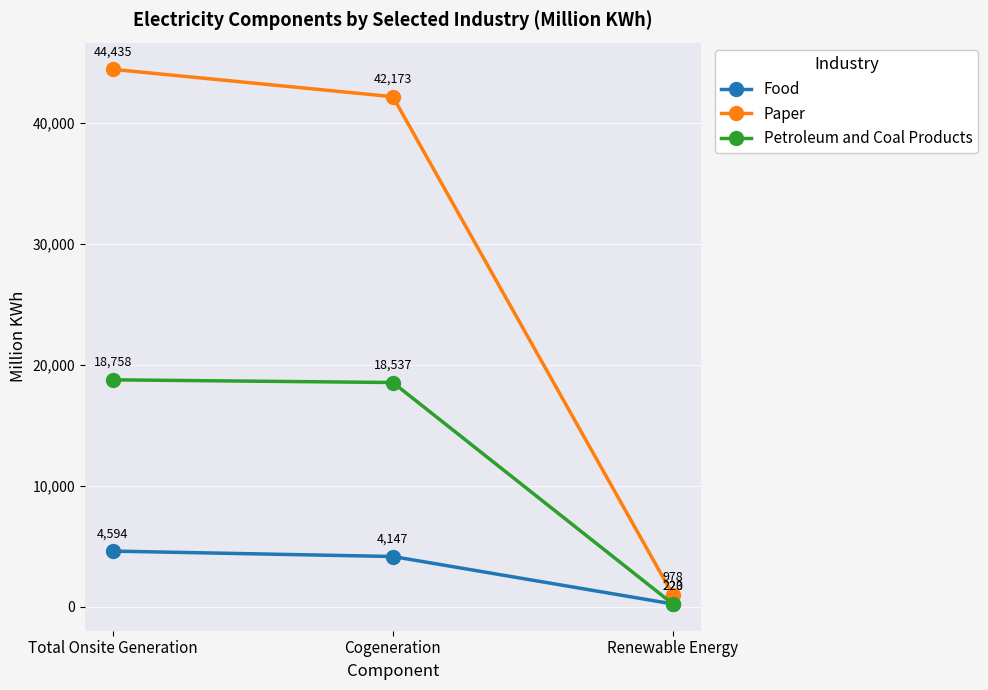

Is it true that Petroleum and Coal Products equals 29455 at Cogeneration?

False